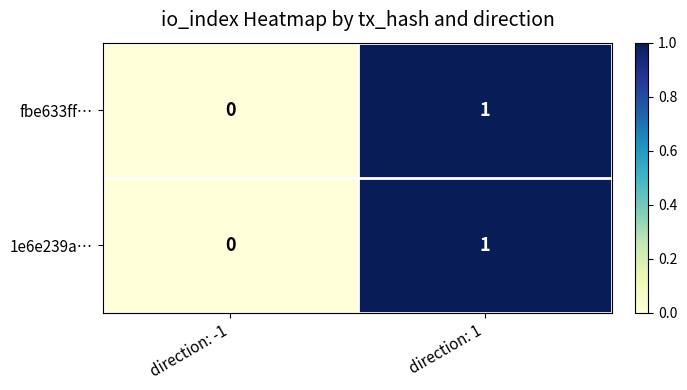

True or false: 1e6e239a… has a value of 2 at direction: 1.

False